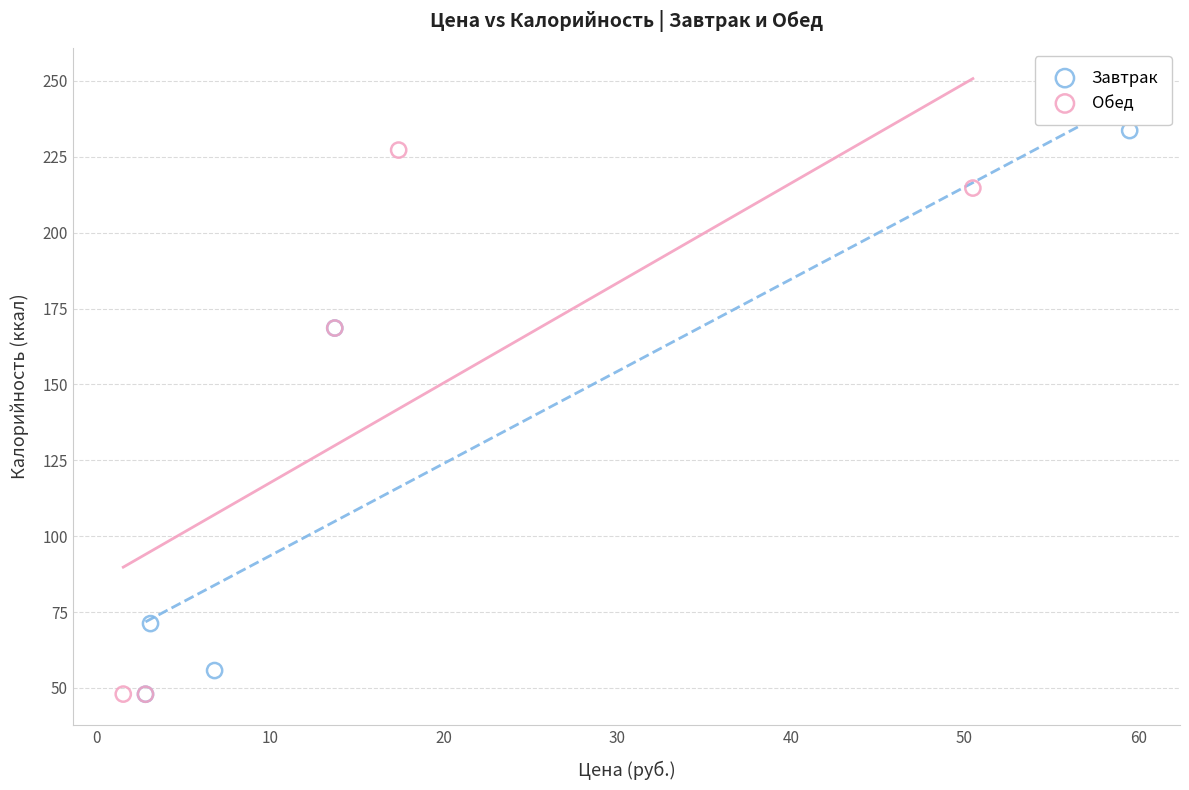

What are all the series names shown in the legend?

Завтрак, Обед